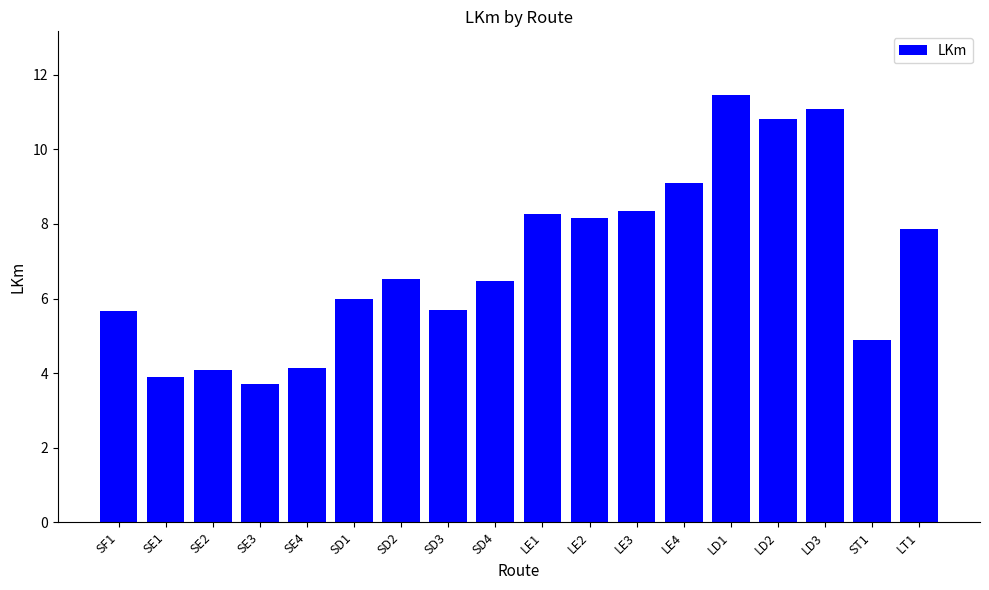

Approximately how many times larger is the value at SD3 compared to LD2?

0.5